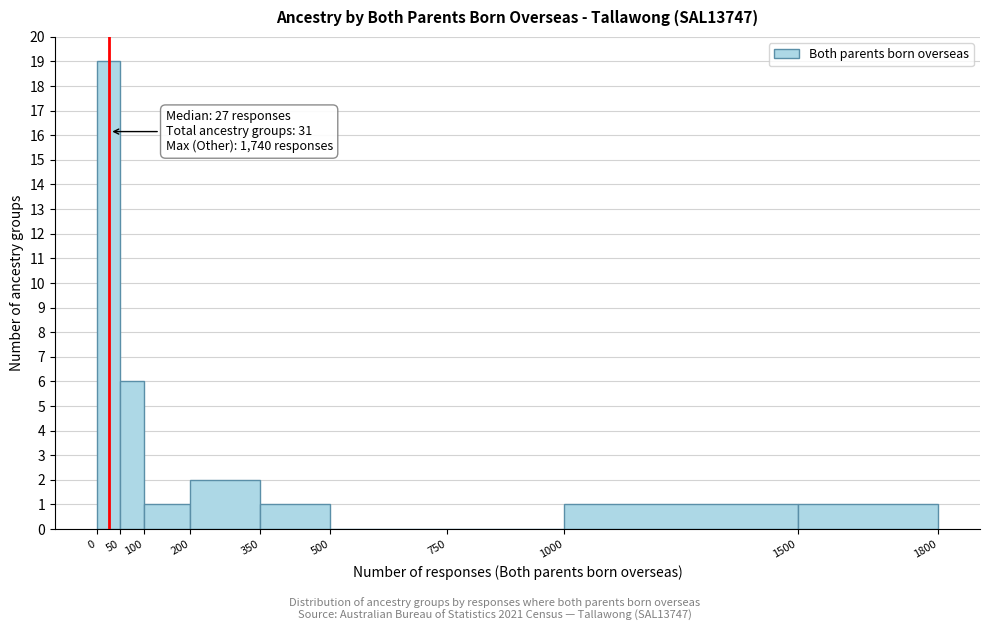

Which range on the x-axis has the tallest bar?

0 to 50